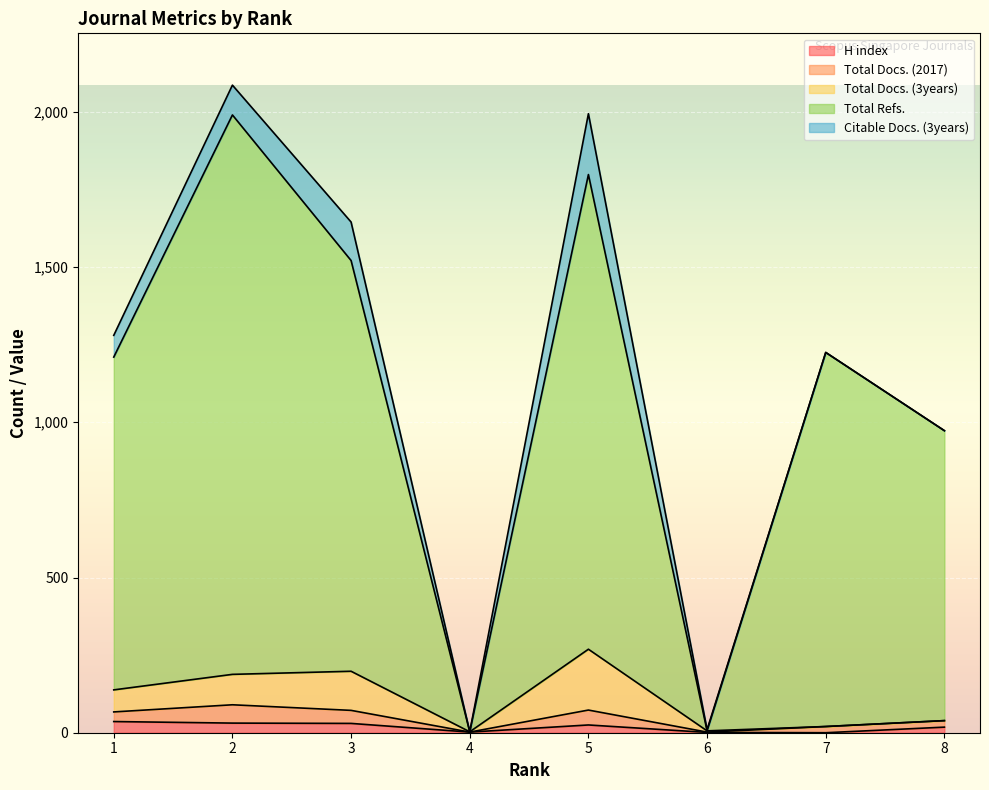

At how many categories does at least one series exceed 1323?

2